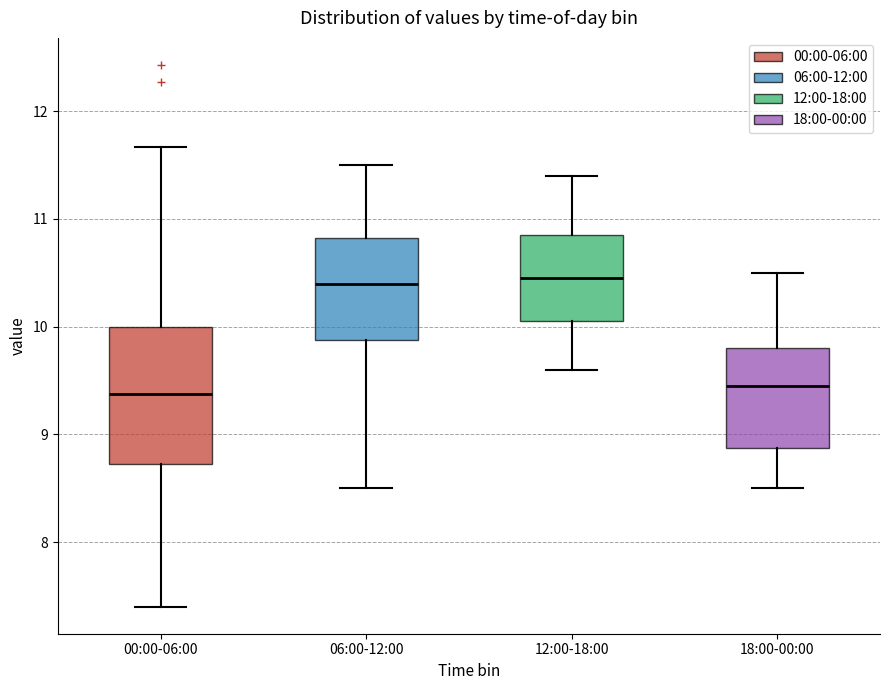

Reading left to right, transcribe this box plot: for each box, give where its median line is, the range the box spans, and where its two whiskers end, as read against the y-axis. The values are not printed on the chart, so give them approximately, as read against the axis.

00:00-06:00: median 9.4, box 8.7 to 10.0, whiskers 7.4 to 11.7
06:00-12:00: median 10.4, box 9.9 to 10.8, whiskers 8.5 to 11.5
12:00-18:00: median 10.5, box 10.1 to 10.9, whiskers 9.6 to 11.4
18:00-00:00: median 9.5, box 8.9 to 9.8, whiskers 8.5 to 10.5